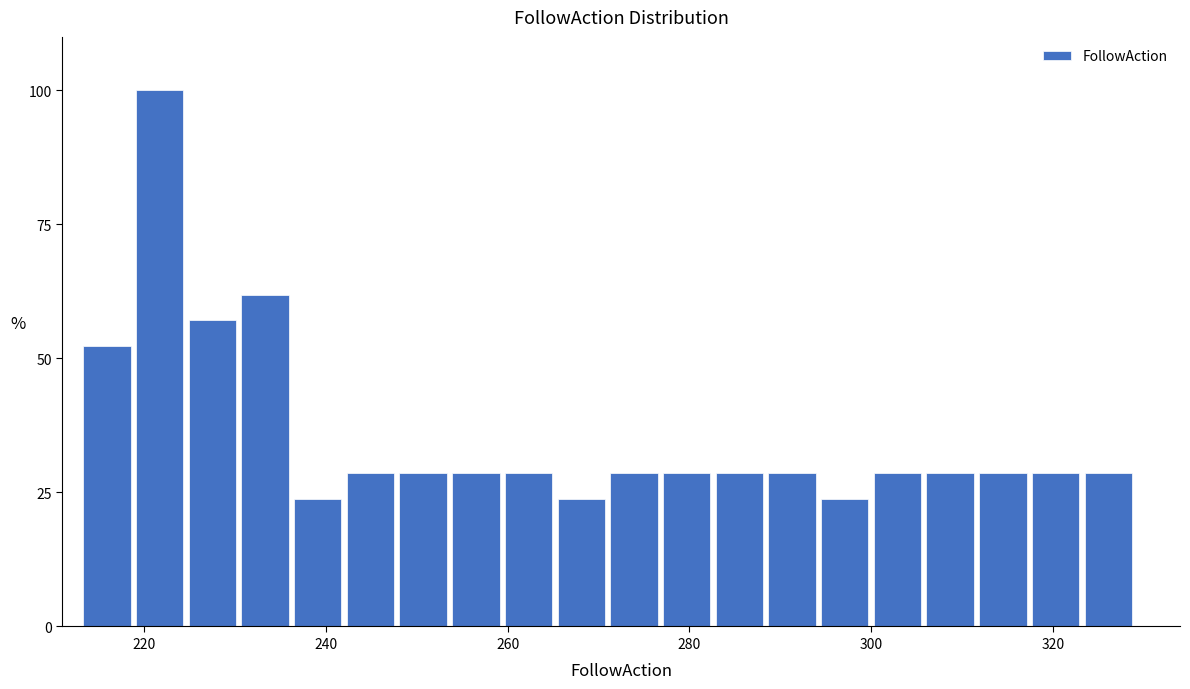

Read against the x-axis, roughly where is the centre of the tallest bar?

222